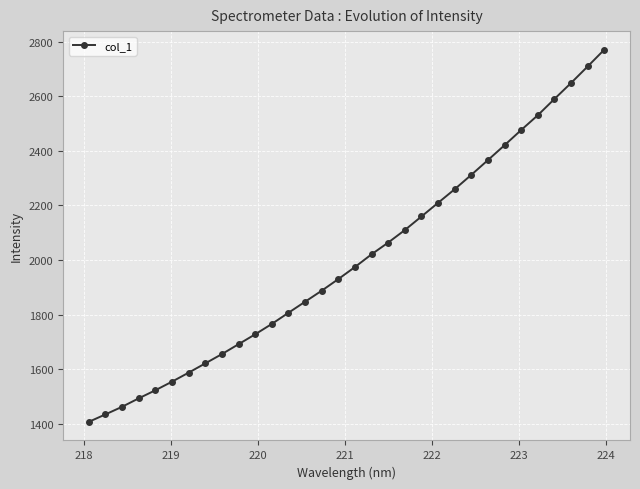

What is the value of the 17th point from the left?

1974.5